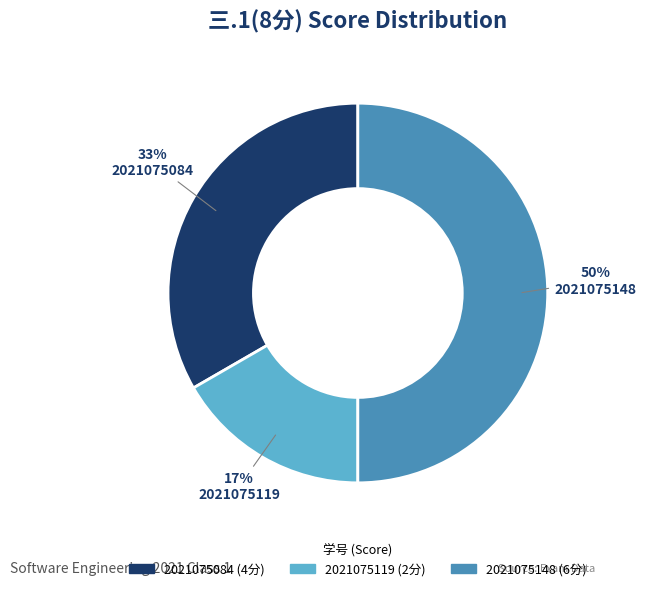

To the nearest percent, what is the average slice percentage?

33%